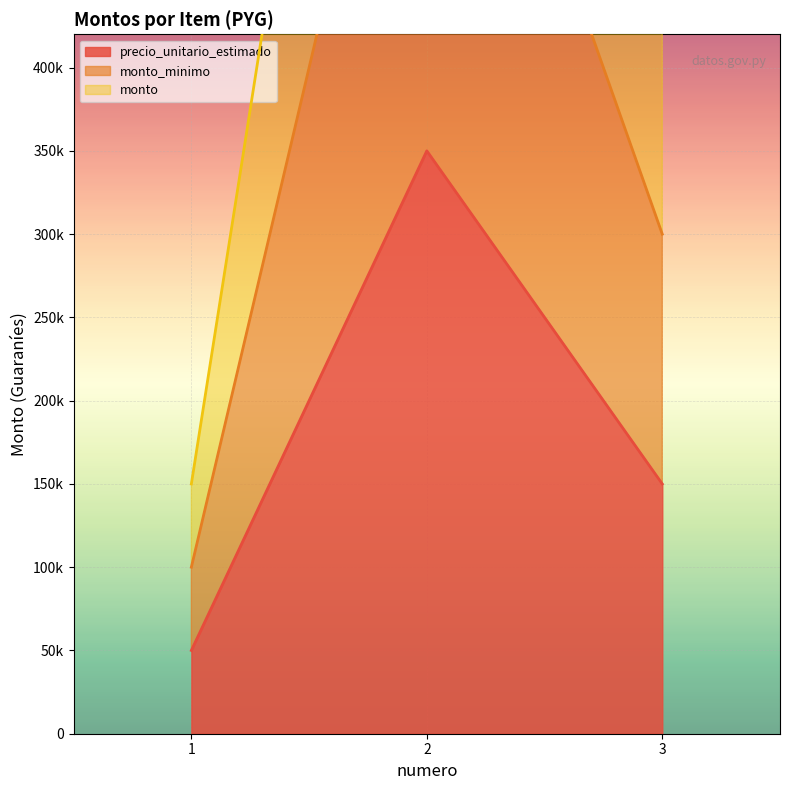

What is the maximum value shown in the chart?

1050000